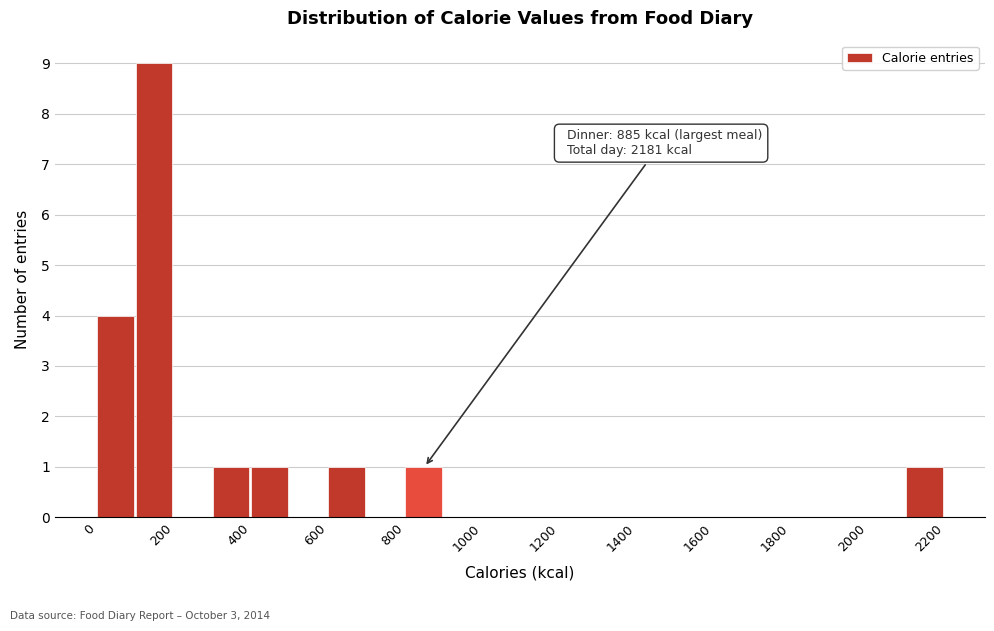

Over which range of the x-axis is the bar tallest?

100 to 200